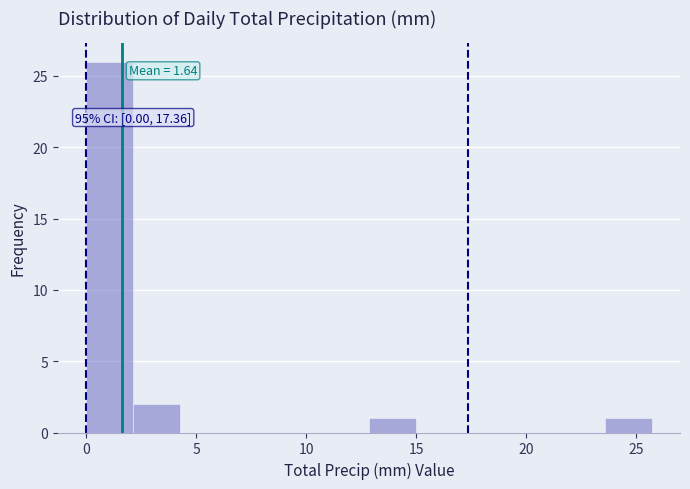

Over which range of the x-axis is the bar tallest?

0.0 to 2.0